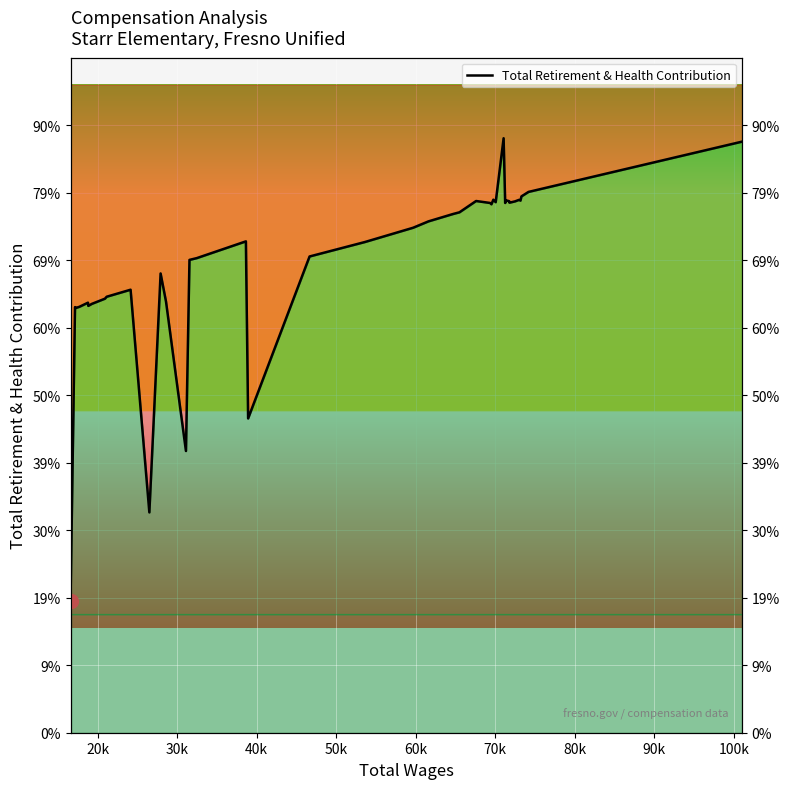

Reading right to left, extract all data points from this chart.

22015	20143	19976	19819	19847	19791	19741	19797	19830	19731	22142	19760	19853	19682	19731	19804	19383	19321	19045	18808	18277	17738	11706	18301	17677	17611	10493	16057	17106	8206	16500	16239	16166	15973	15898	16017	15863	15819	15852	4913